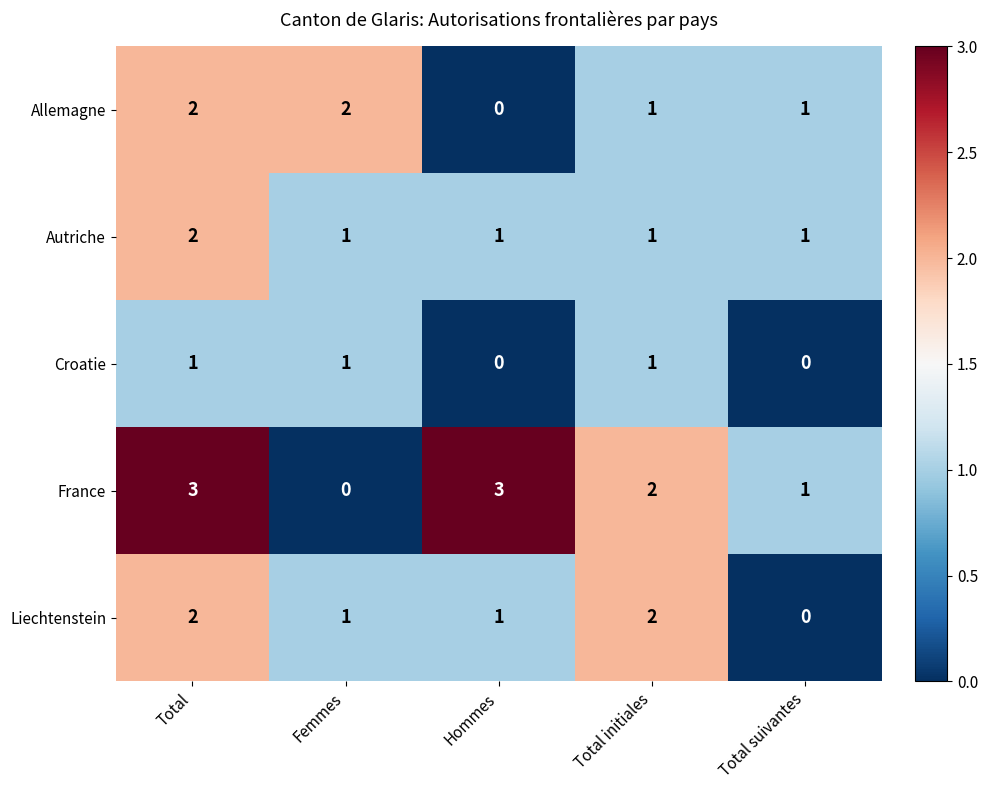

What is the sum of all Autriche values?

6